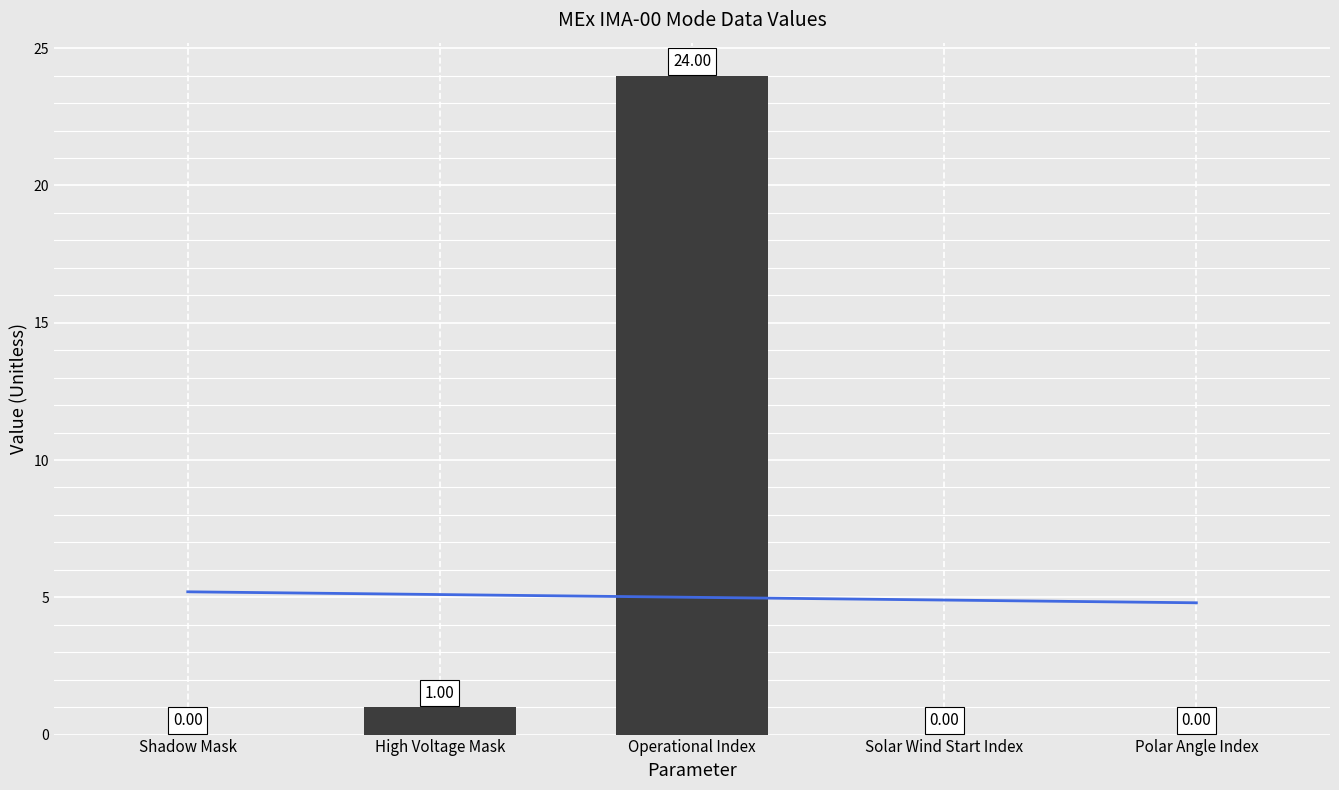

Which category has the highest value across all series?

Operational Index